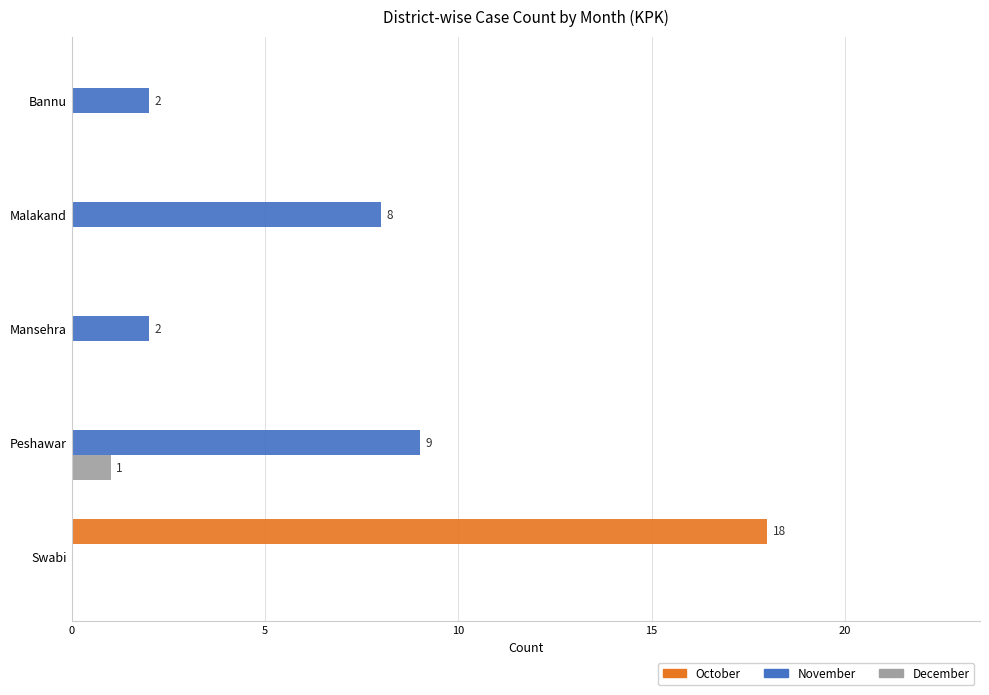

What is the average value of the November series?

4